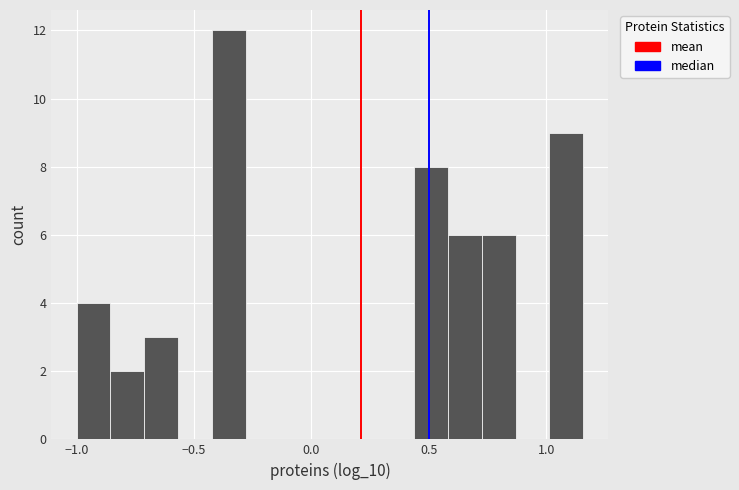

Around what value on the x-axis is the tallest bar? Give the approximate position of its centre, as read against the axis.

-0.35